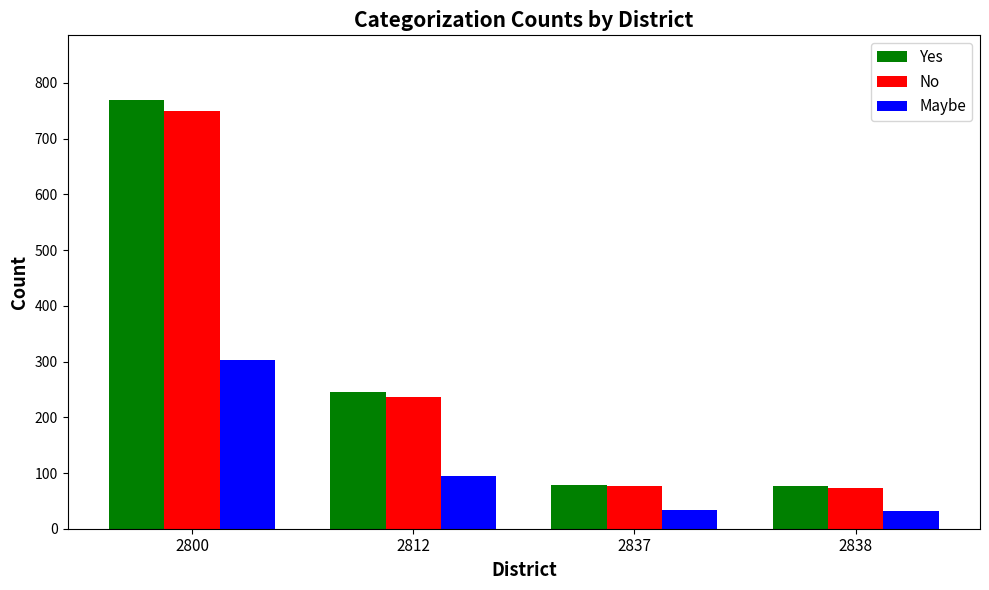

At which label is Maybe closest to 167?

2812